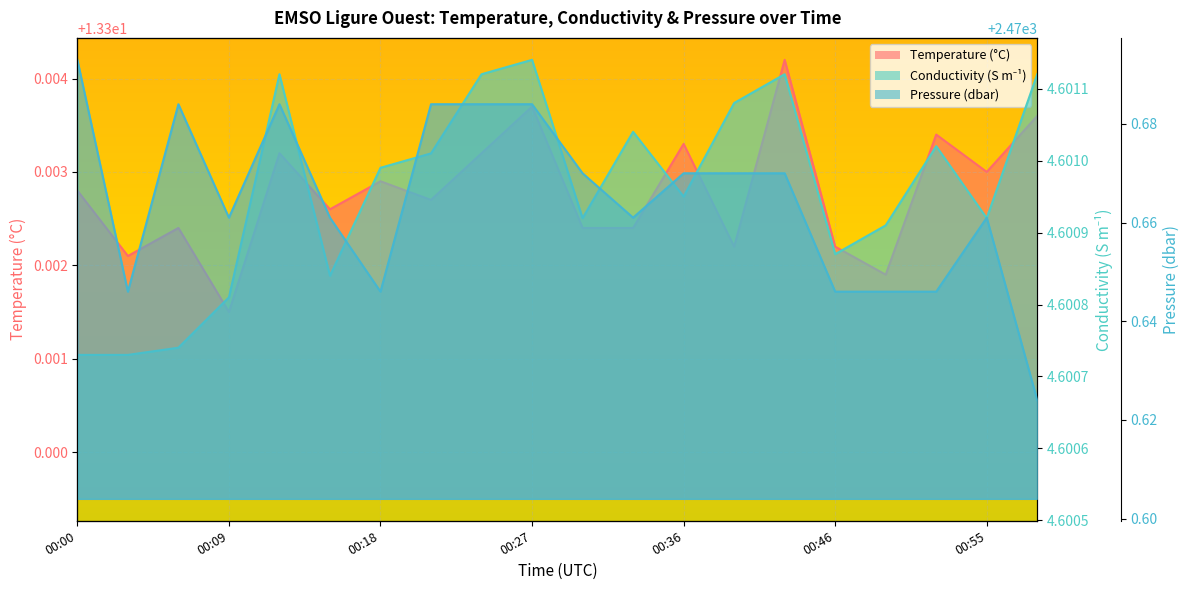

Reading left to right, list all the values displayed in this chart.

Temperature: 13.3	13.3	13.3	13.3	13.3	13.3	13.3	13.3	13.3	13.3	13.3	13.3	13.3	13.3	13.3	13.3	13.3	13.3	13.3	13.3
Conductivity: 4.6	4.6	4.6	4.6	4.6	4.6	4.6	4.6	4.6	4.6	4.6	4.6	4.6	4.6	4.6	4.6	4.6	4.6	4.6	4.6
Pressure: 2470.7	2470.6	2470.7	2470.7	2470.7	2470.7	2470.6	2470.7	2470.7	2470.7	2470.7	2470.7	2470.7	2470.7	2470.7	2470.6	2470.6	2470.6	2470.7	2470.6